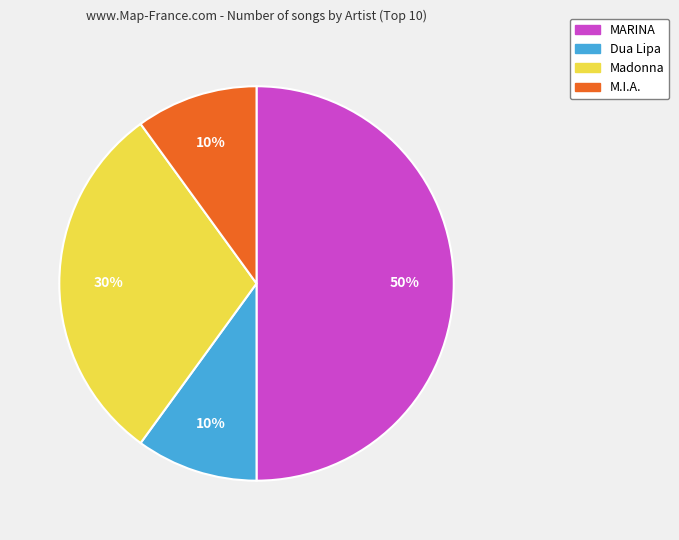

The Madonna slice represents 30% of the pie. True or false?

True